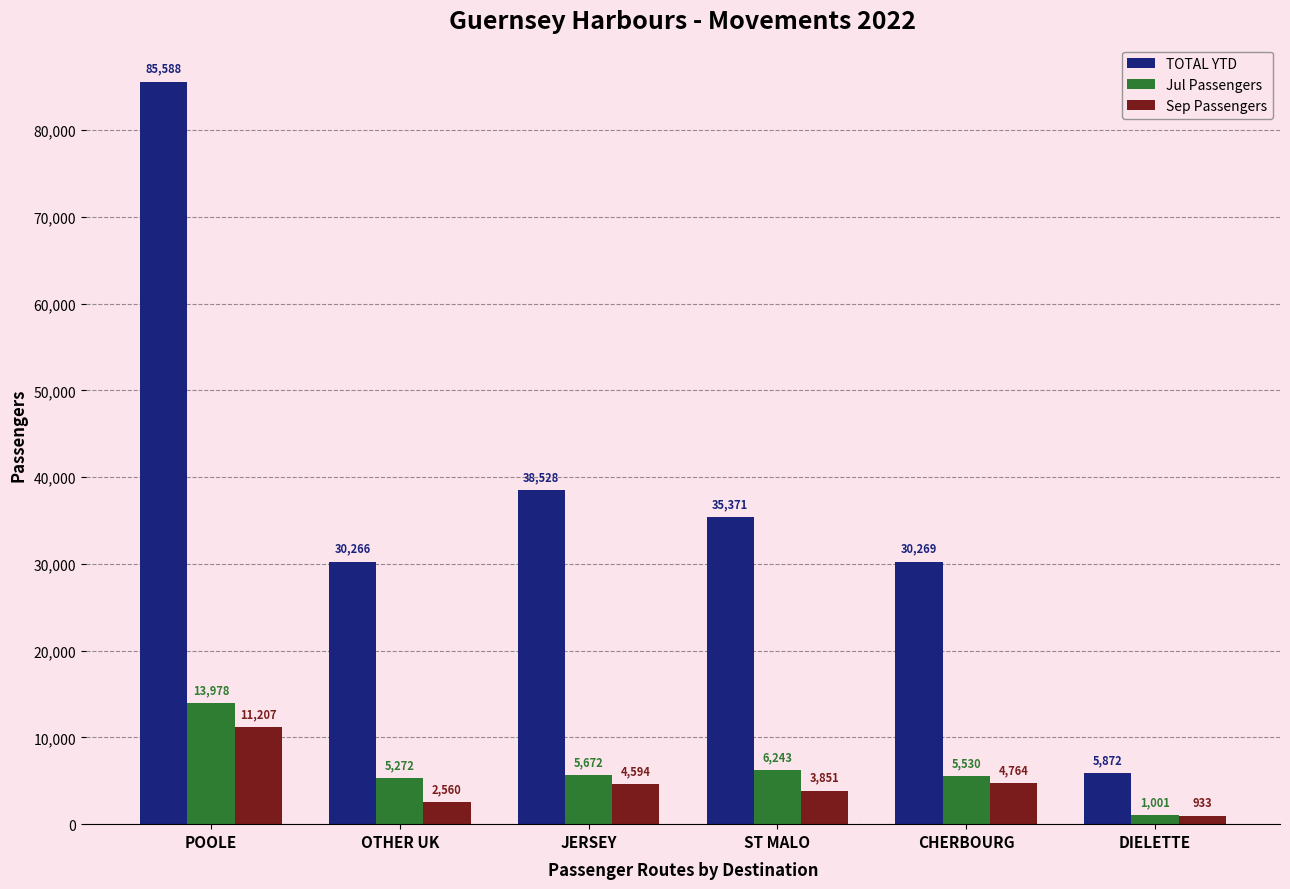

The Sep Passengers series shows 8102 at CHERBOURG. True or false?

False